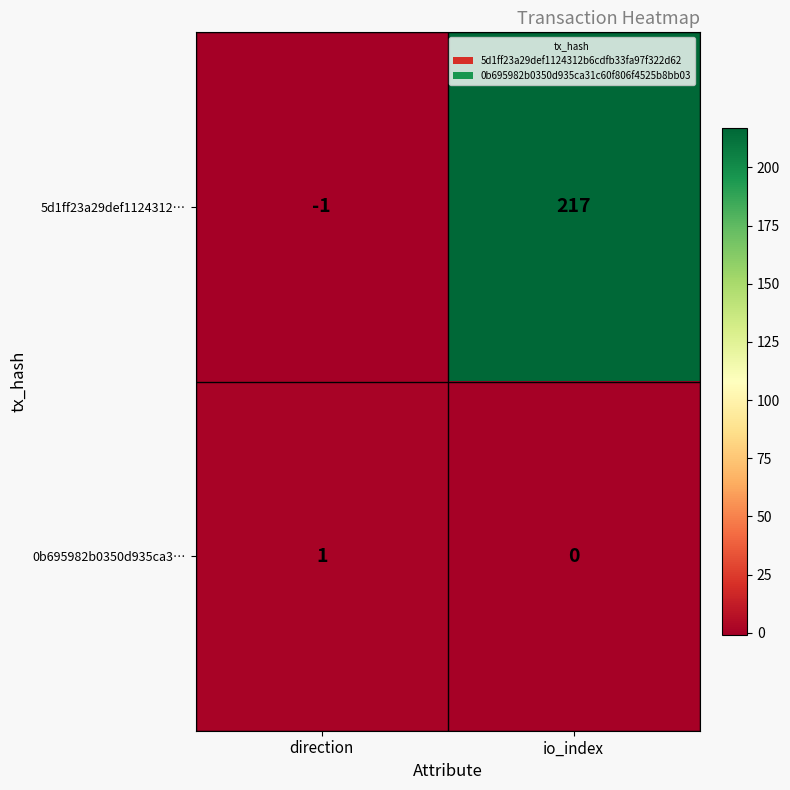

Count the number of categories in the chart.

2